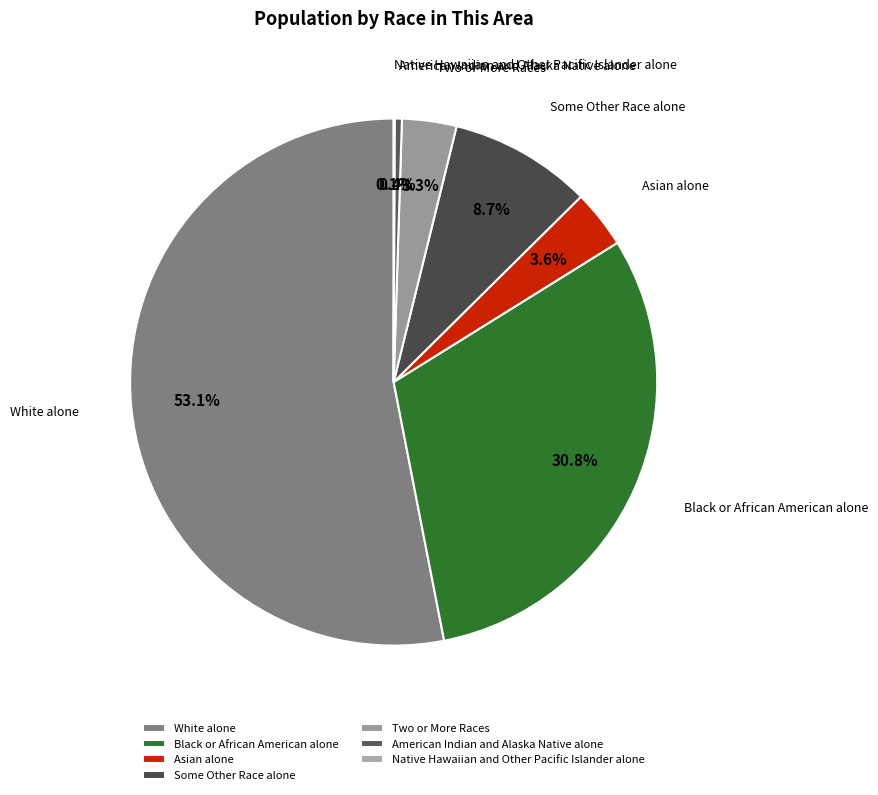

What is the majority slice?

White alone